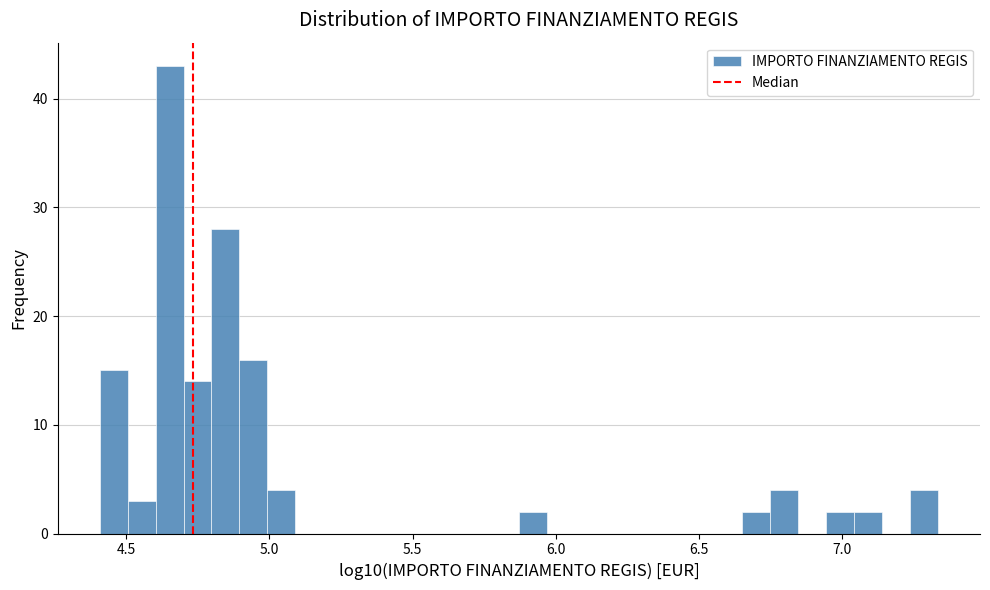

Read against the x-axis, roughly where is the centre of the tallest bar?

4.65